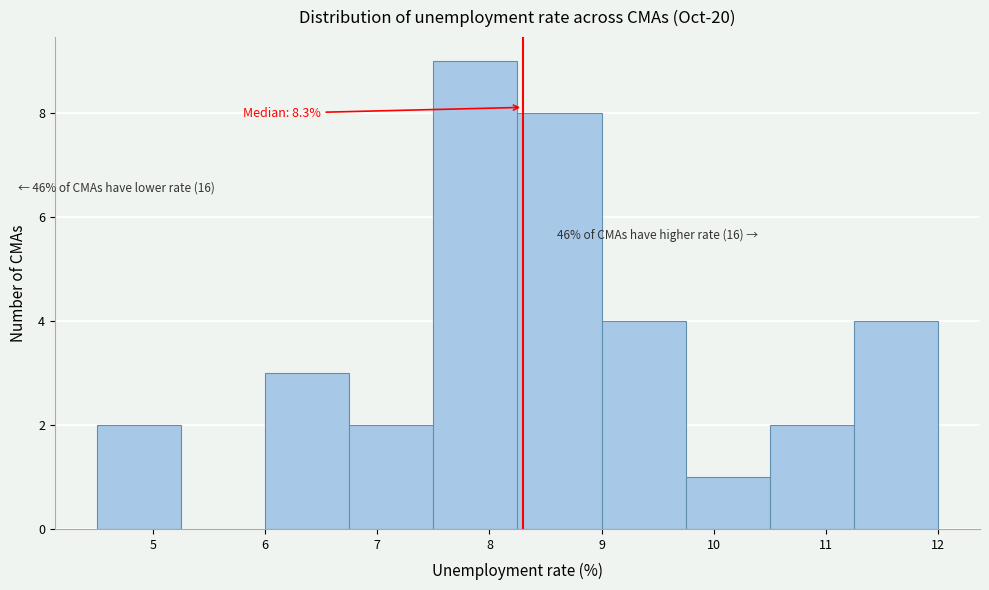

Over which range of the x-axis is the bar tallest?

7.50 to 8.25